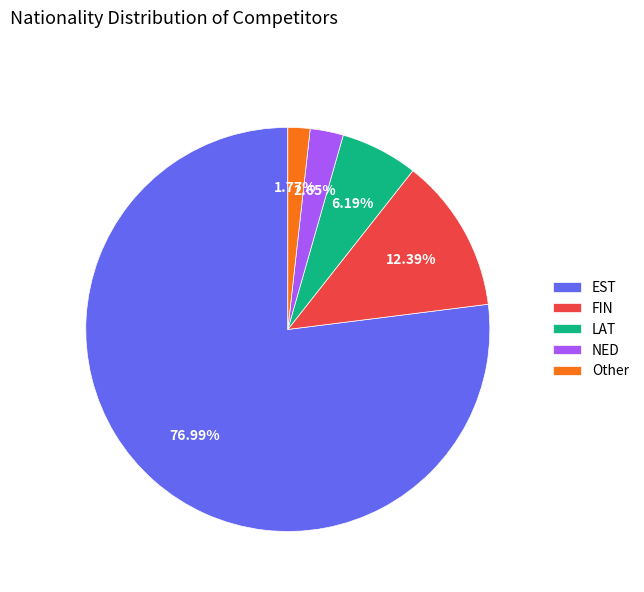

To the nearest percent, what is the average slice percentage?

20%